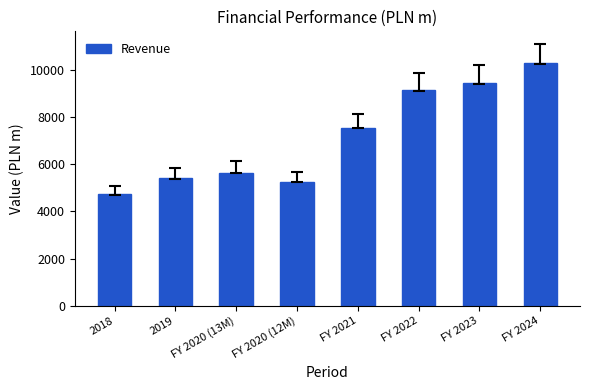

Reading left to right, list all the values displayed in this chart.

4725.8	5402.9	5638.6	5247.0	7541.7	9123.2	9440.3	10302.8